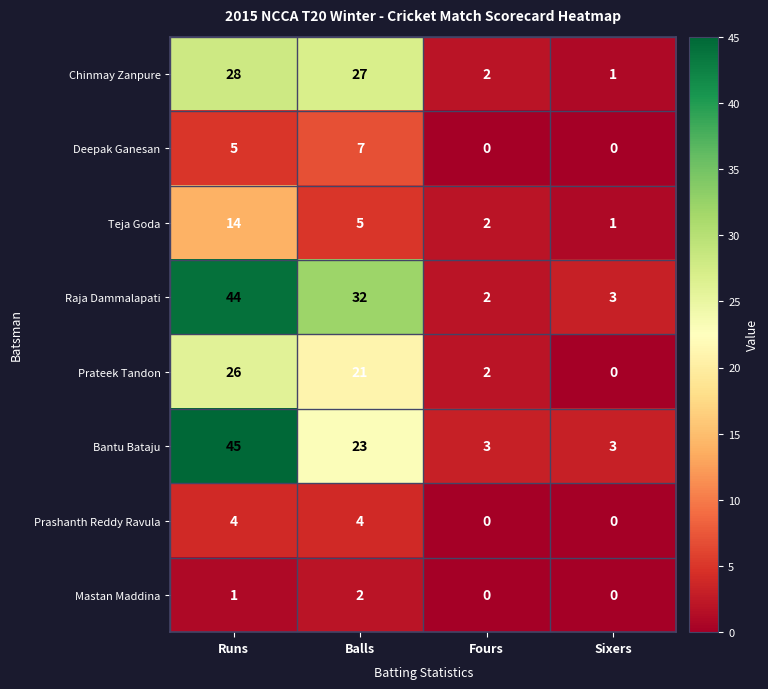

Which category has the lowest value in the Raja Dammalapati series?

Fours